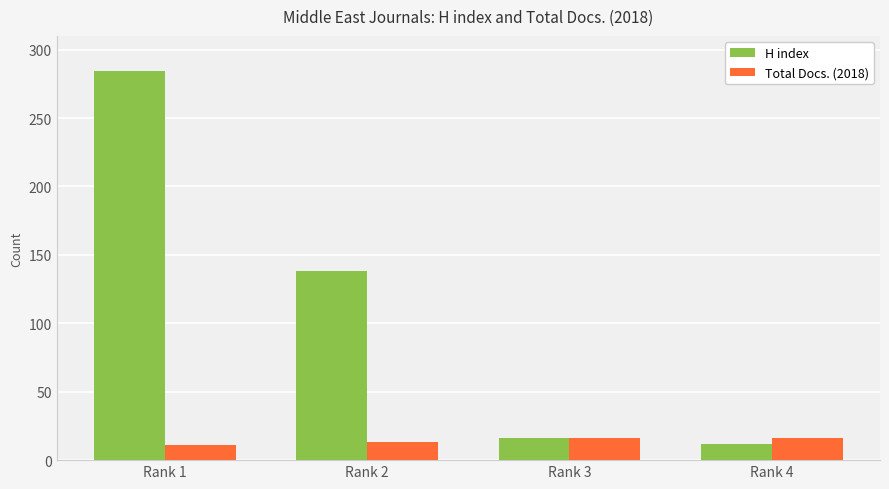

Are the bars grouped side by side (vs. stacked)?

Yes